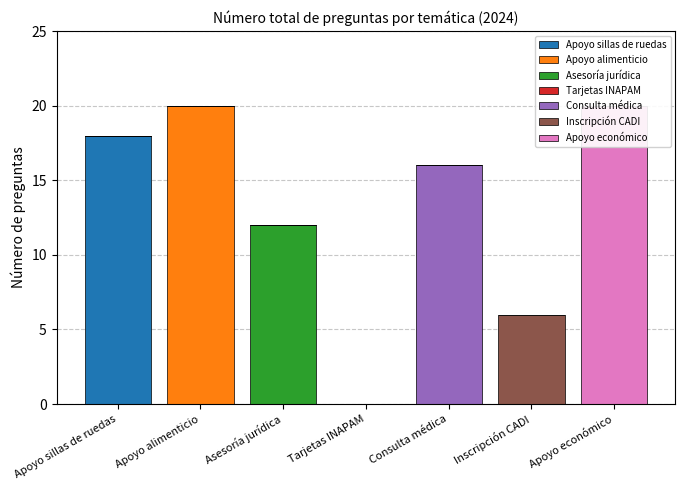

At how many categories does at least one series exceed 17?

3